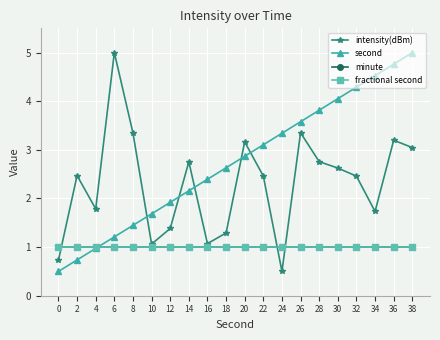

Is this an area chart (filled region under the line)?

No